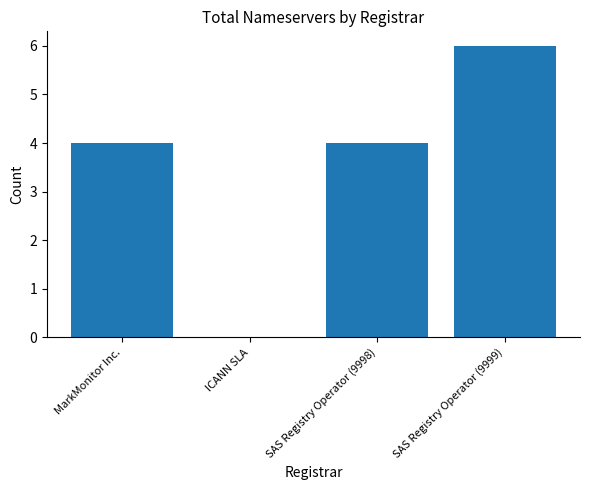

Are the bars horizontal?

No